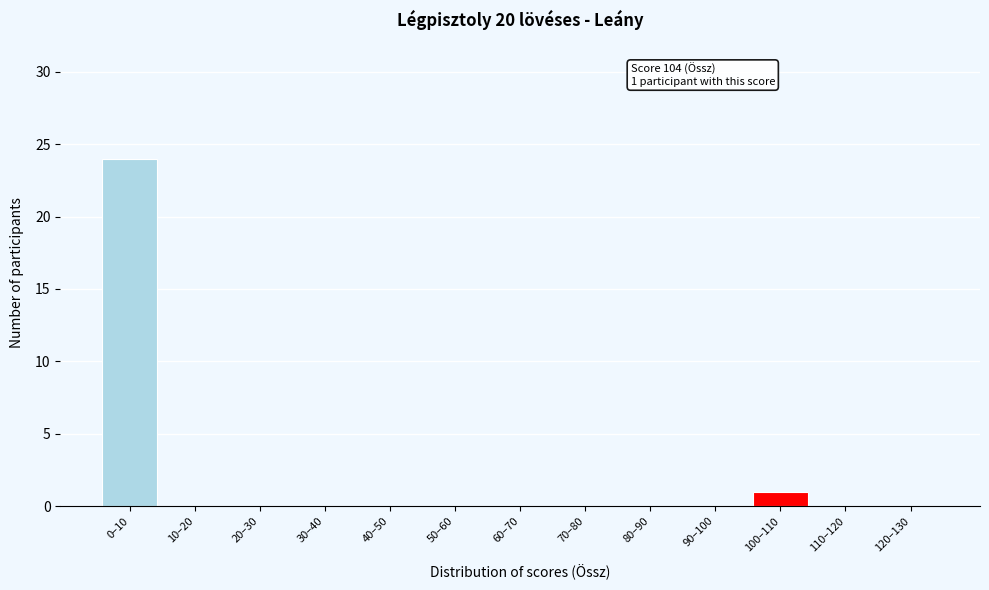

Reading right to left, extract all data points from this chart.

120–130=0	110–120=0	100–110=1	90–100=0	80–90=0	70–80=0	60–70=0	50–60=0	40–50=0	30–40=0	20–30=0	10–20=0	0–10=24